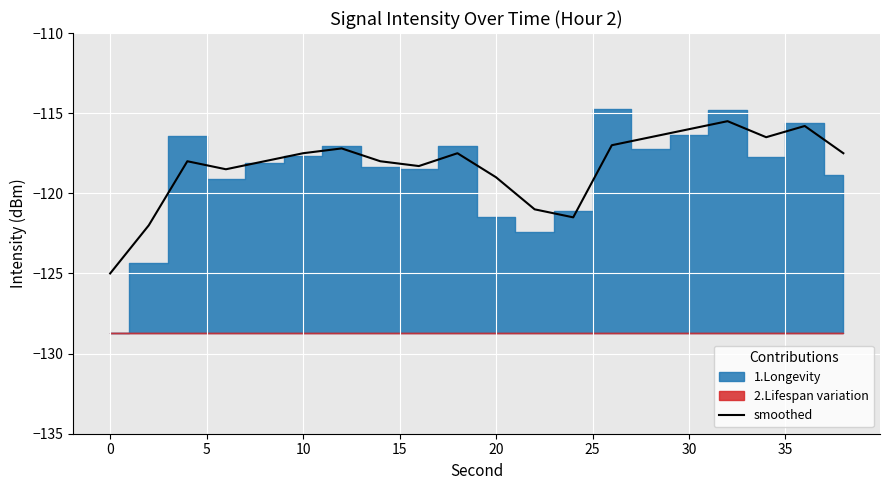

The smoothed series shows -117.5 at 10. True or false?

True